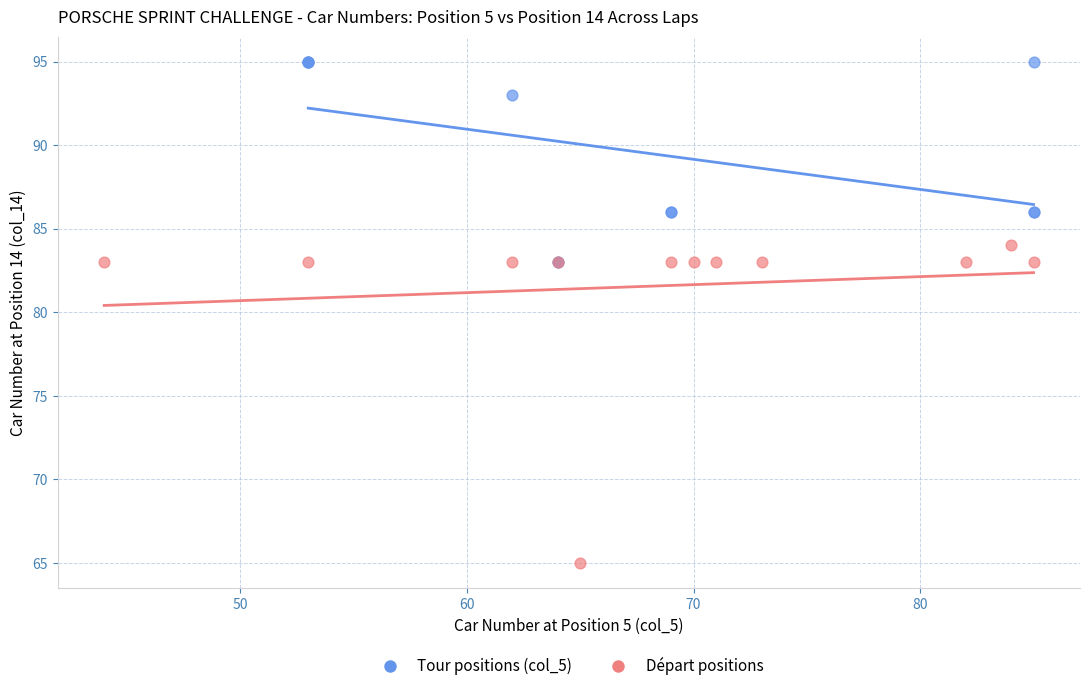

Which series contains the lowest Y value?

Départ positions